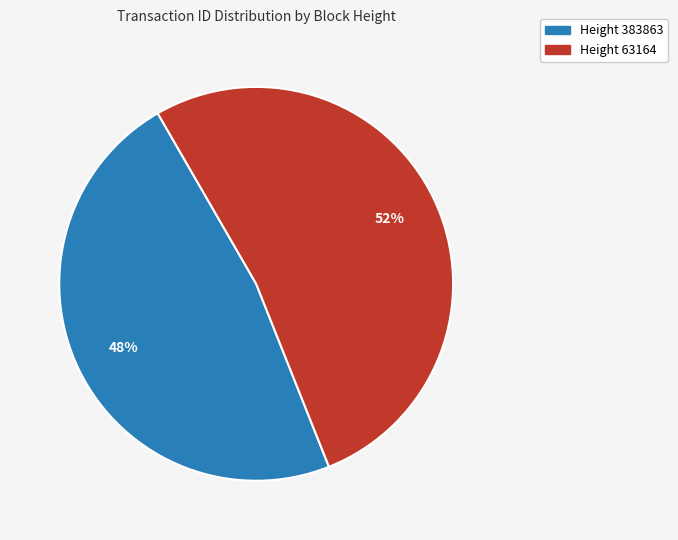

To the nearest percent, what is the combined percentage of Height 63164 and Height 383863?

100%